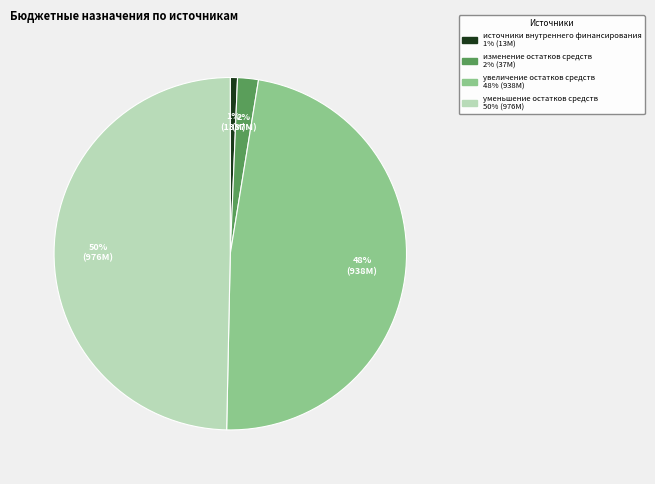

To the nearest percent, what is the difference between the largest and smallest slice percentages?

49%